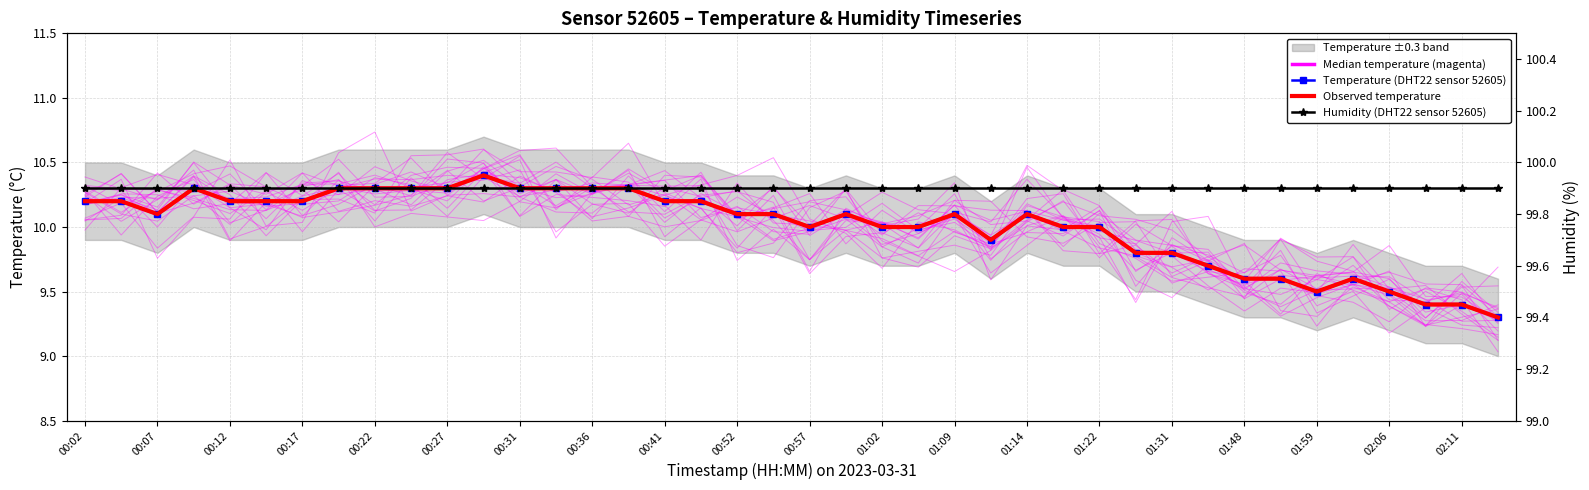

Which series has the widest spread of values?

Median temperature (magenta)